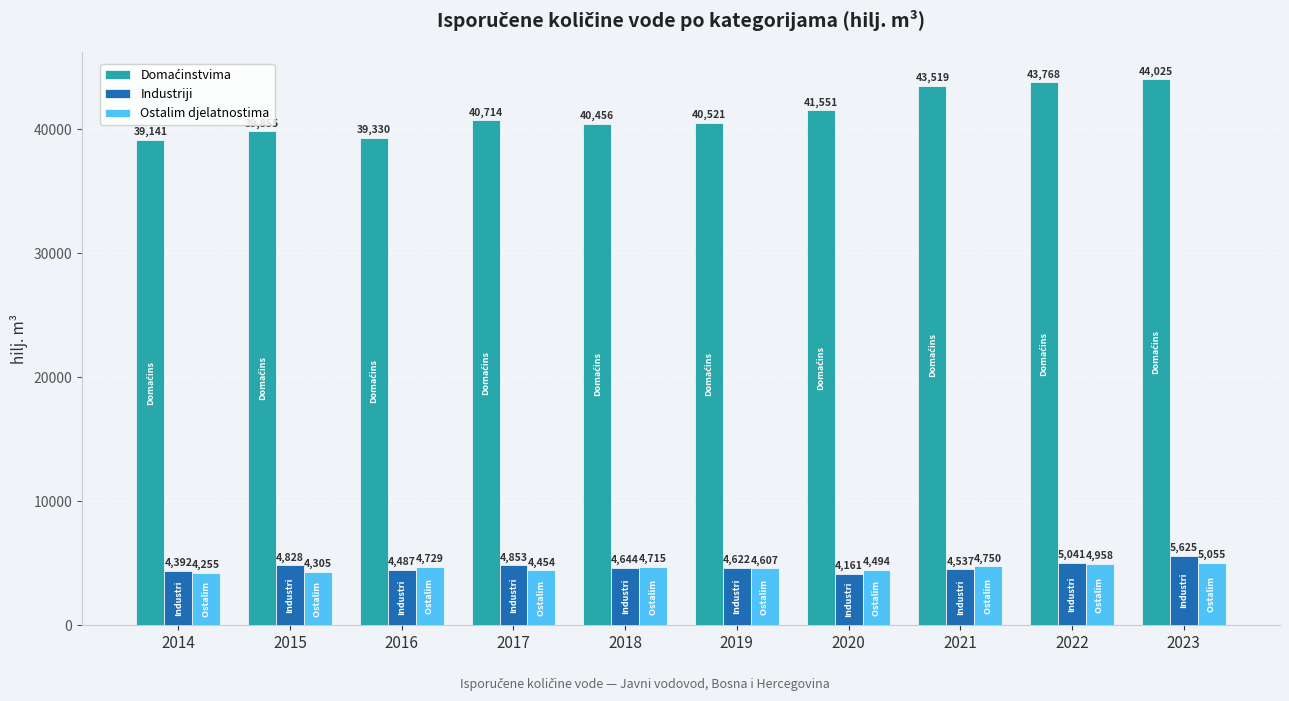

What is the sum of all Ostalim djelatnostima values?

46322